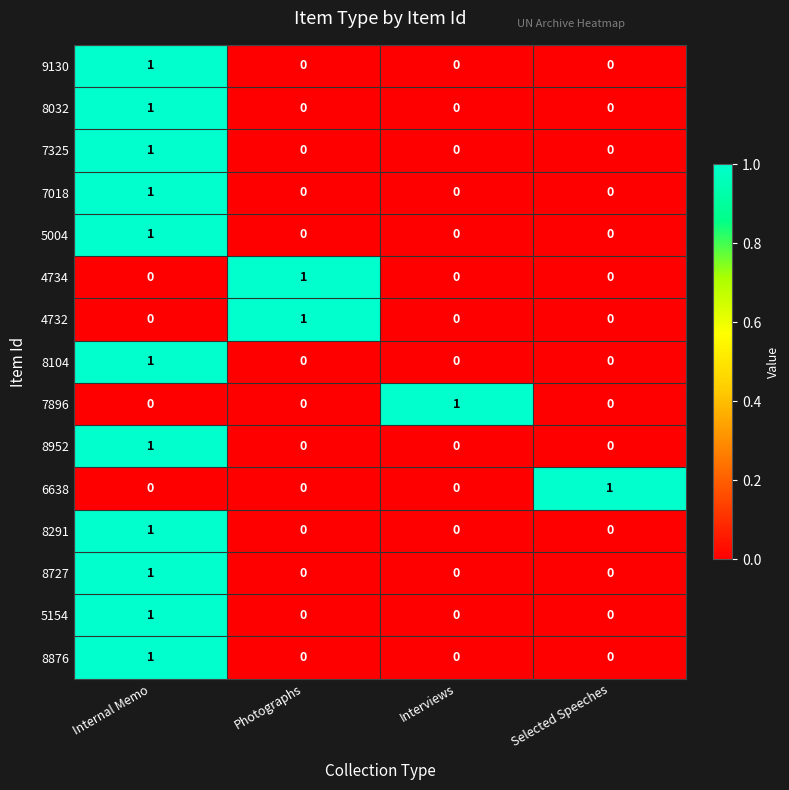

At how many categories does at least one series exceed 0?

4